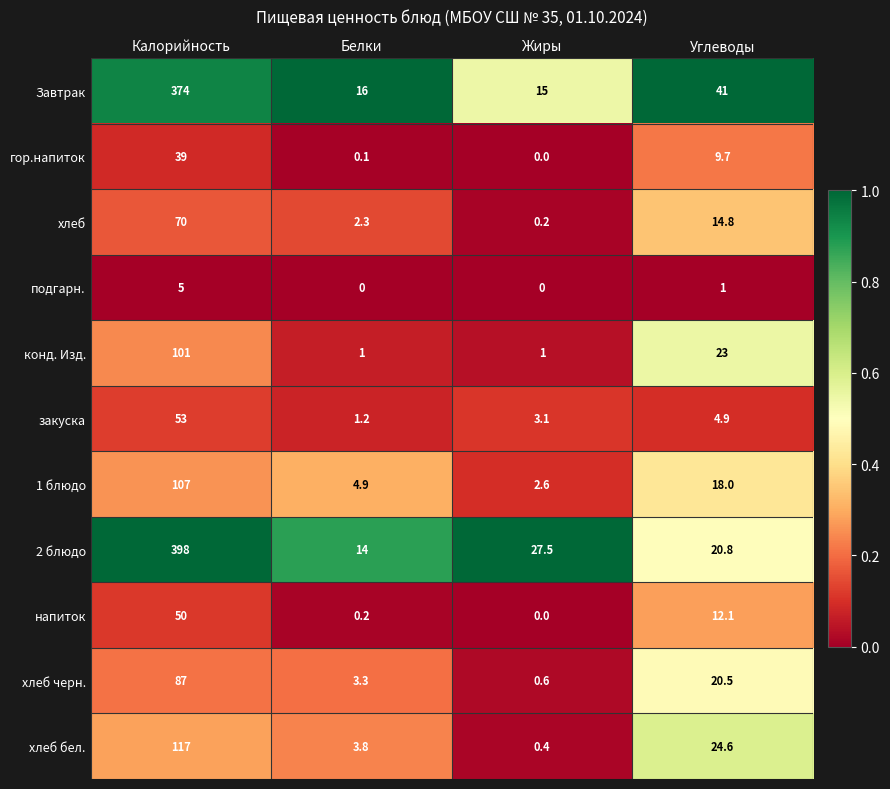

Which category has the lowest value in the Завтрак series?

Жиры